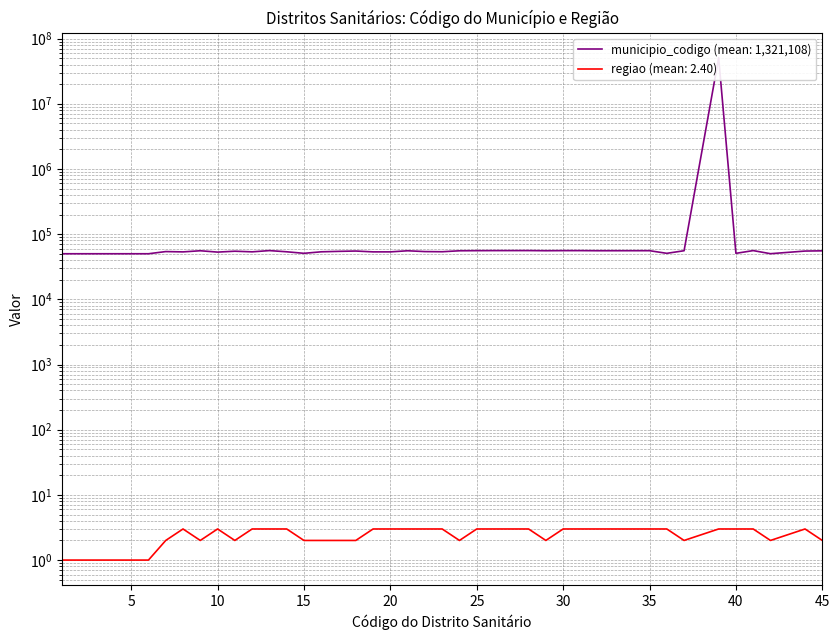

True or false: municipio_codigo has more than 1 interior local peaks.

True